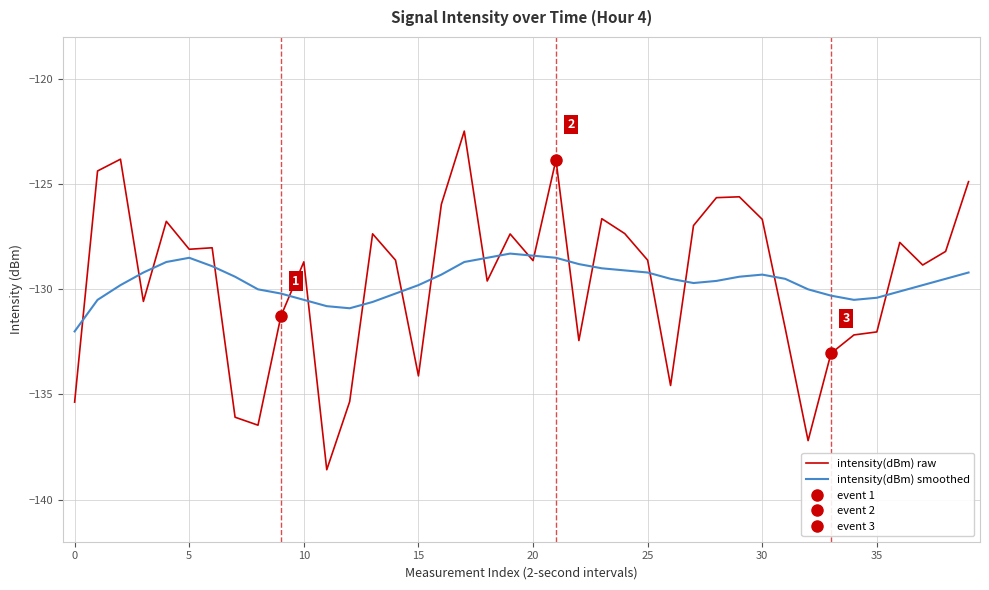

Is it true that intensity(dBm) smoothed equals -130.4 at 35?

True